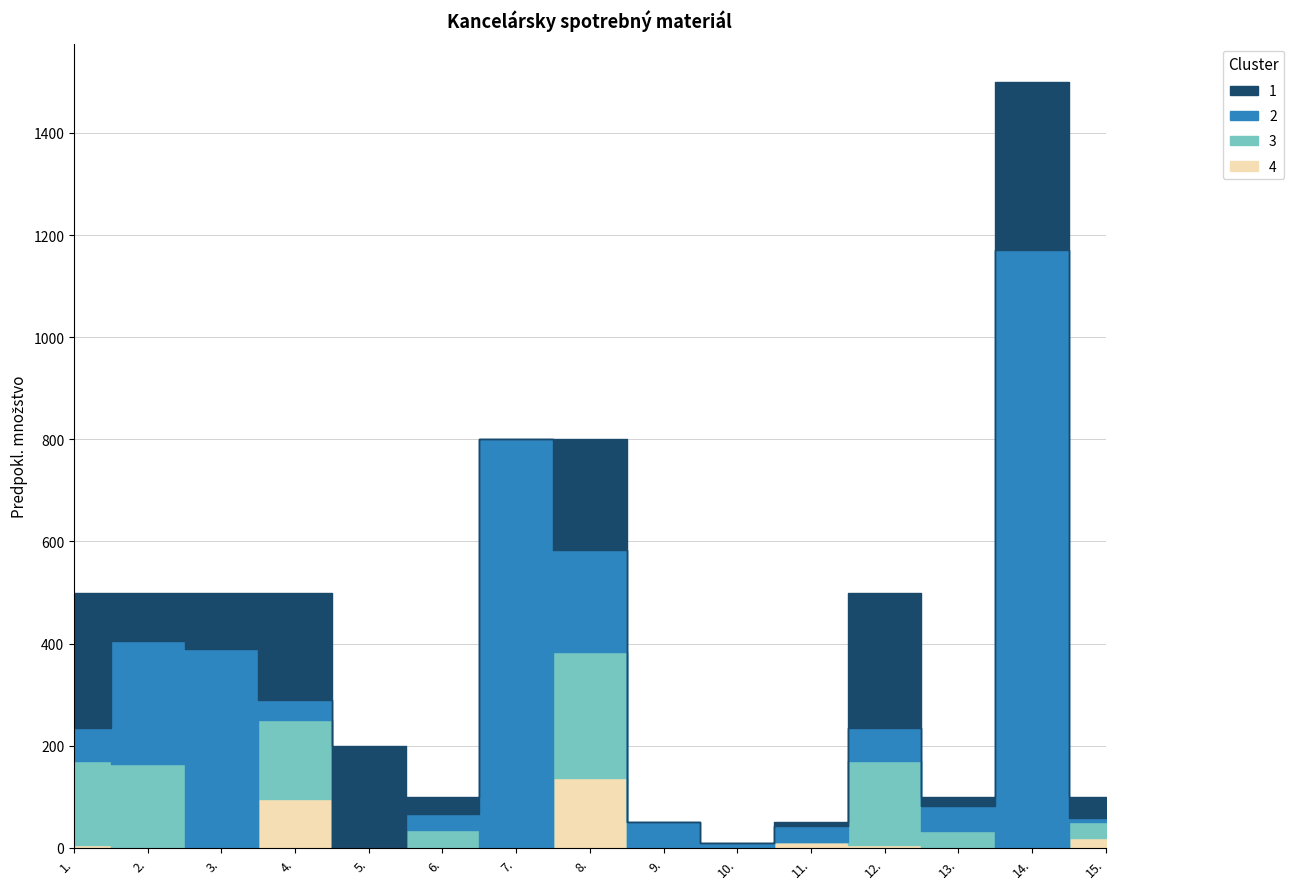

At how many categories does at least one series exceed 227?

8